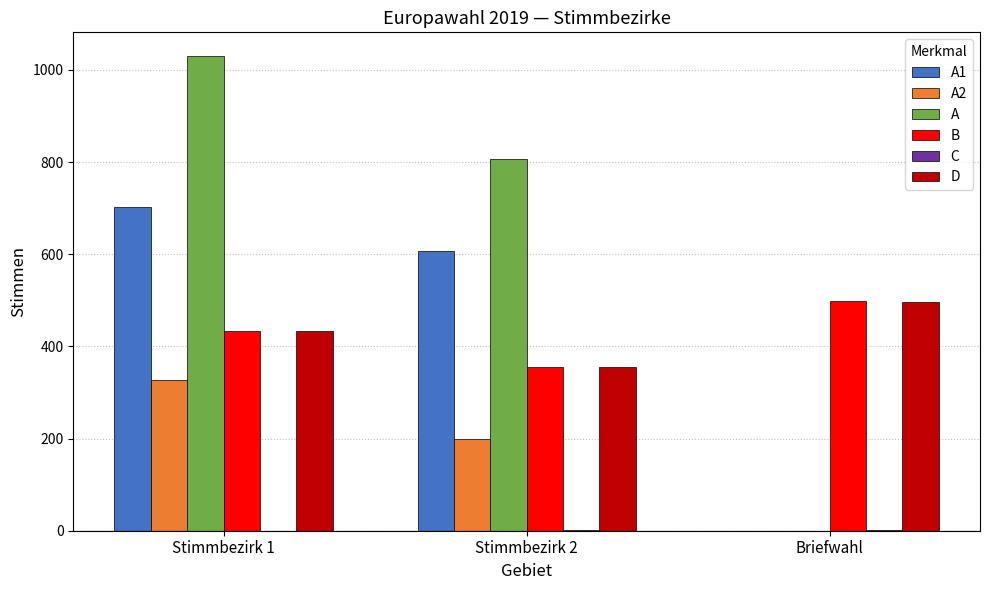

At which category is the sum across all series the highest?

Stimmbezirk 1